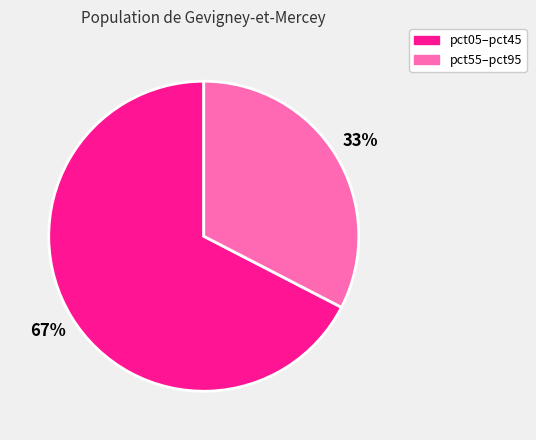

How many slices are in this pie chart?

2